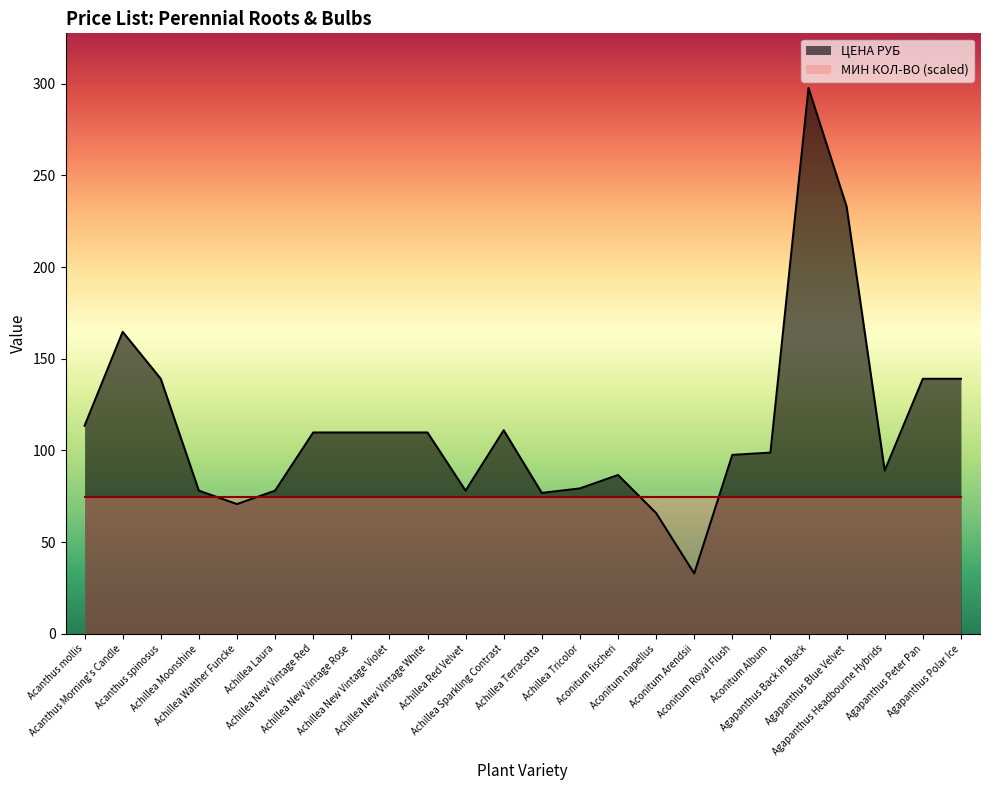

Count the number of categories in the chart.

24